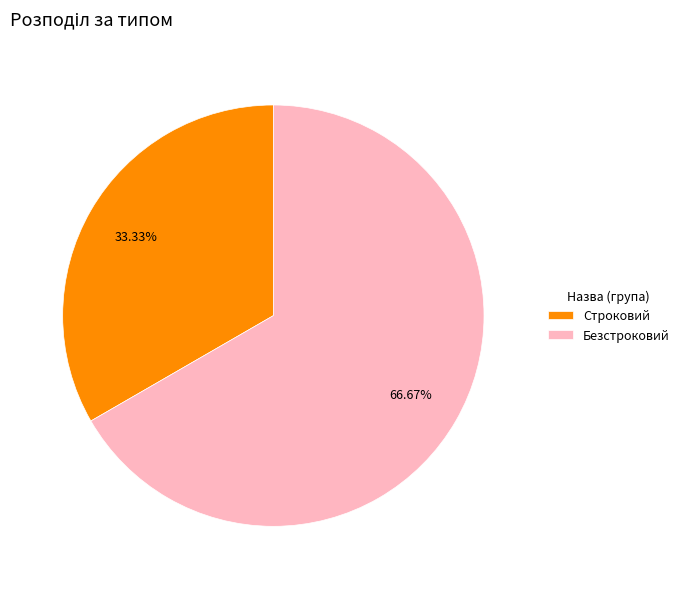

What is the smallest slice in the pie chart?

Строковий